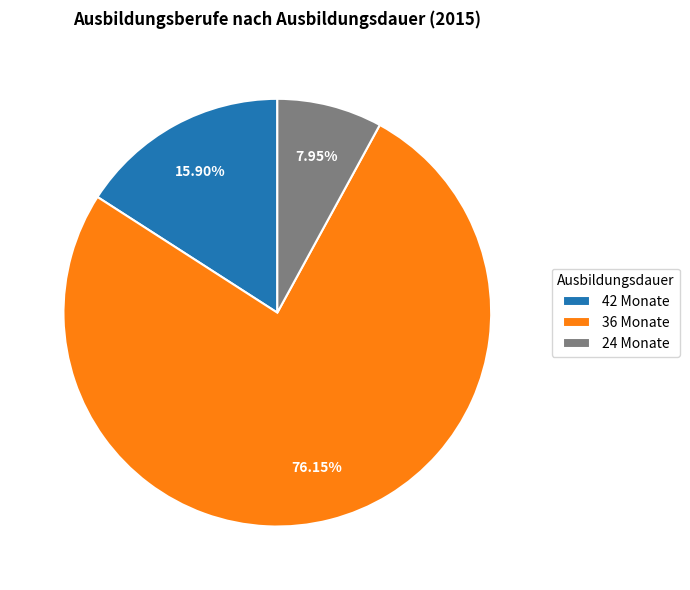

Combined, do 42 Monate and 24 Monate account for over 50%?

No